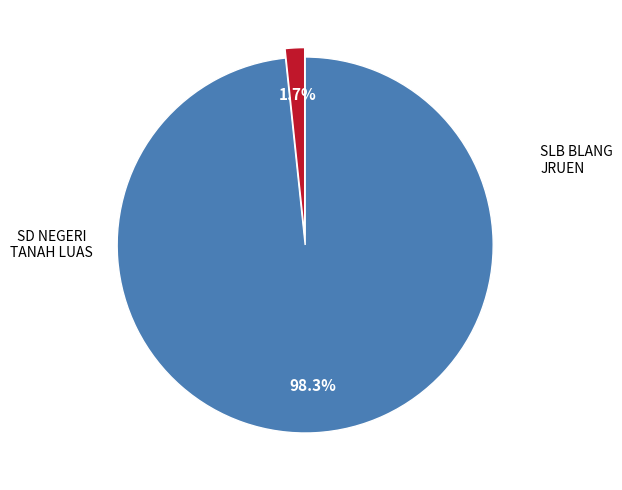

Is there any slice that represents more than half of the pie?

Yes